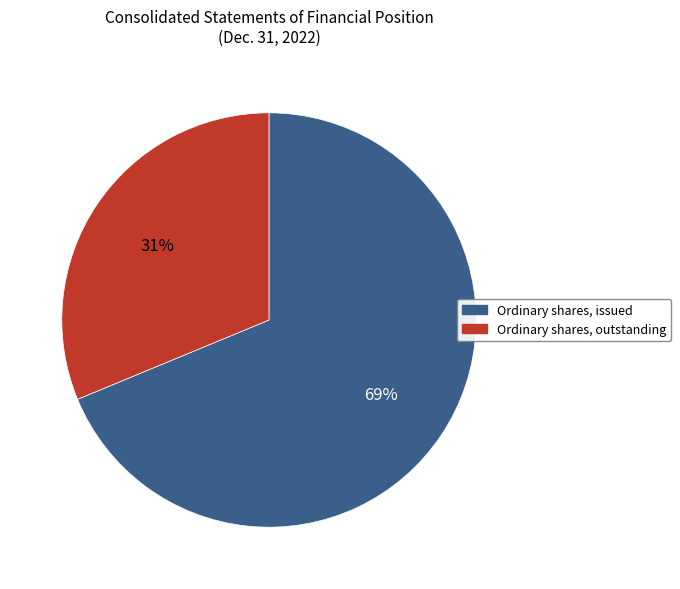

Is the sum of Ordinary shares, outstanding and Ordinary shares, issued greater than half?

Yes